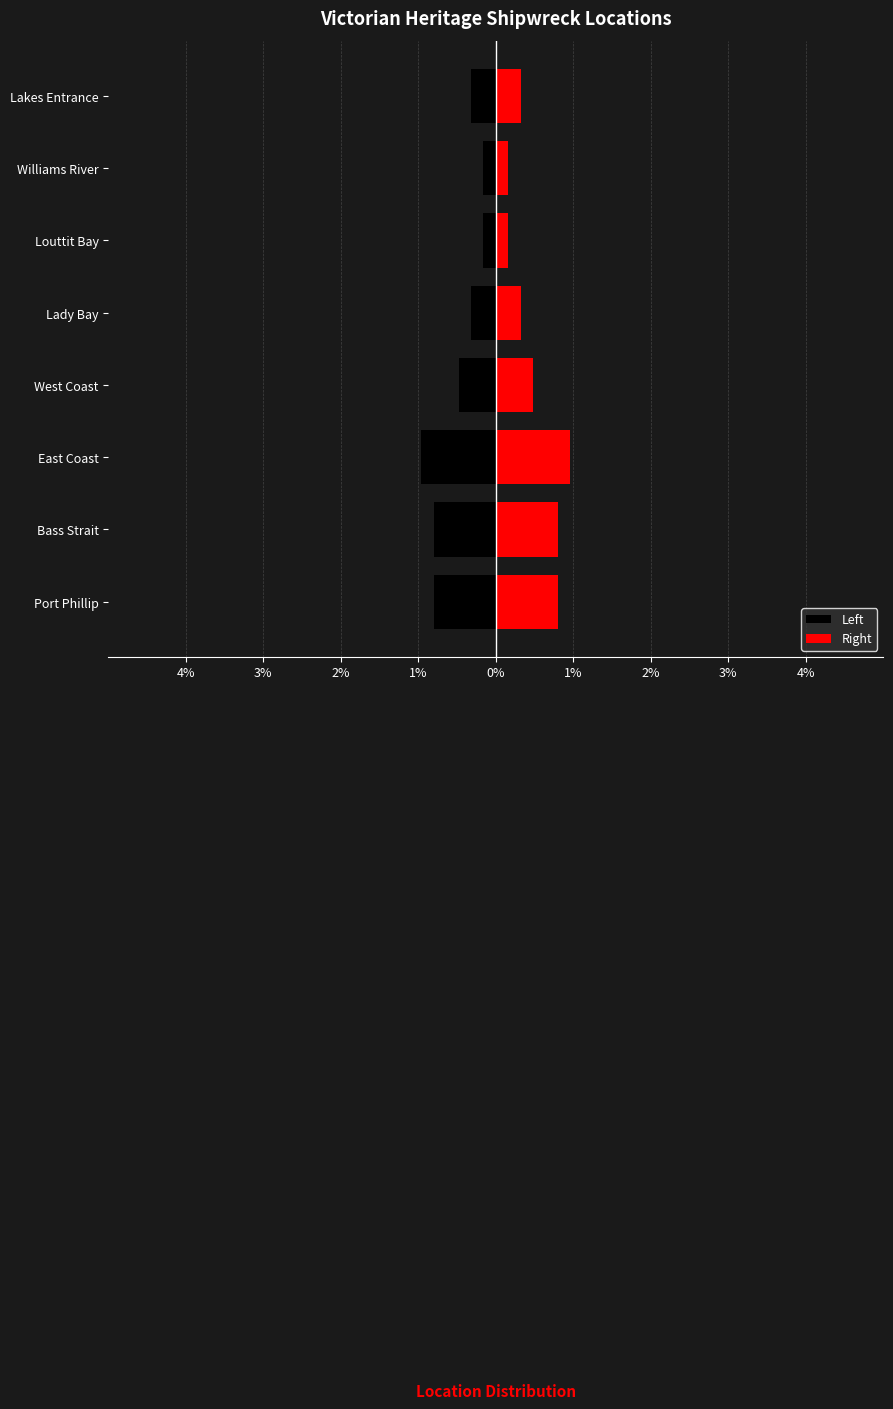

What are all the series names shown in the legend?

Left, Right